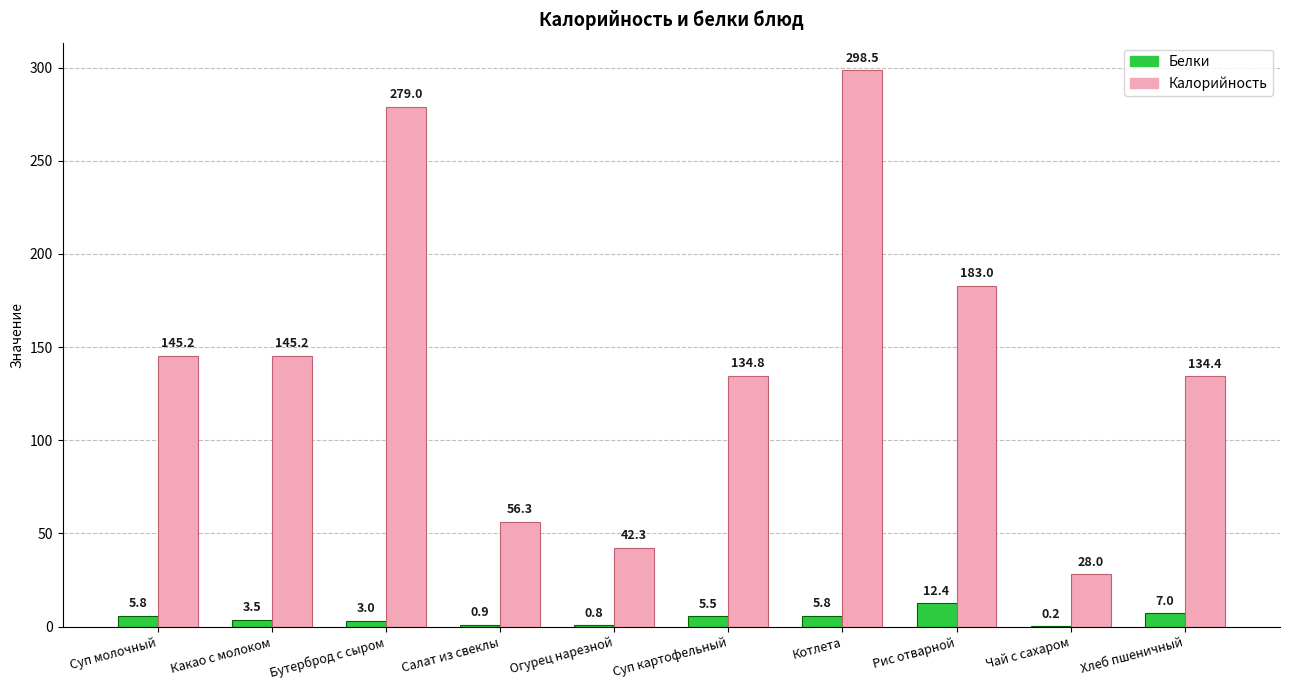

At which label does Белки first exceed 5?

Суп молочный